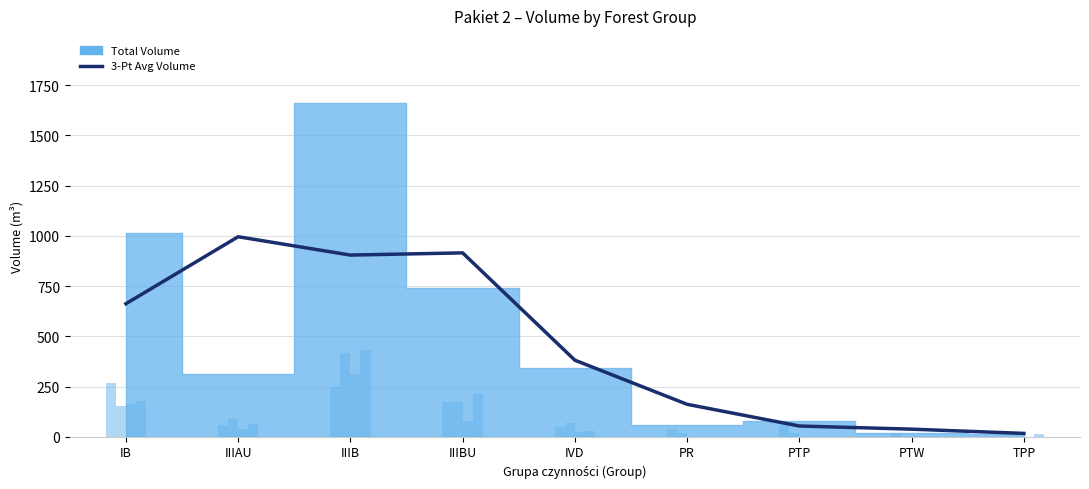

At which label does Iglaste S2A D first exceed 60?

IB